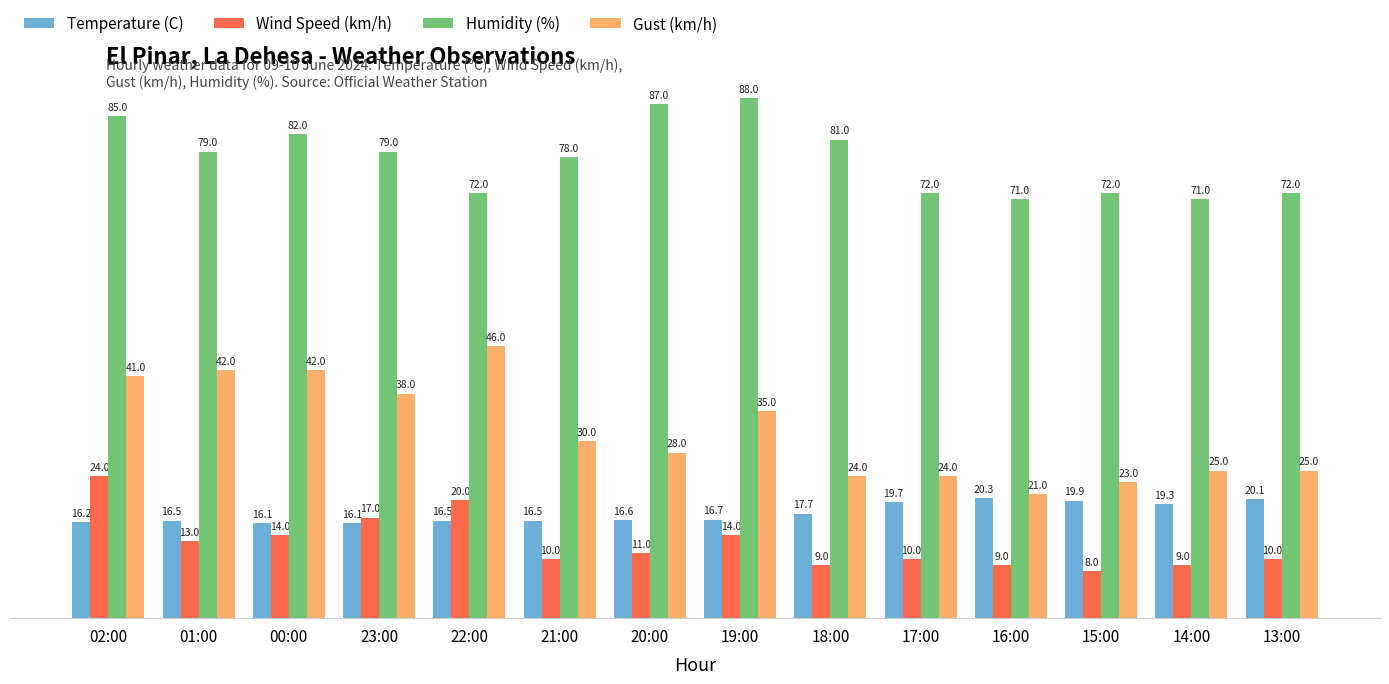

At which label is Gust (km/h) closest to 33?

19:00